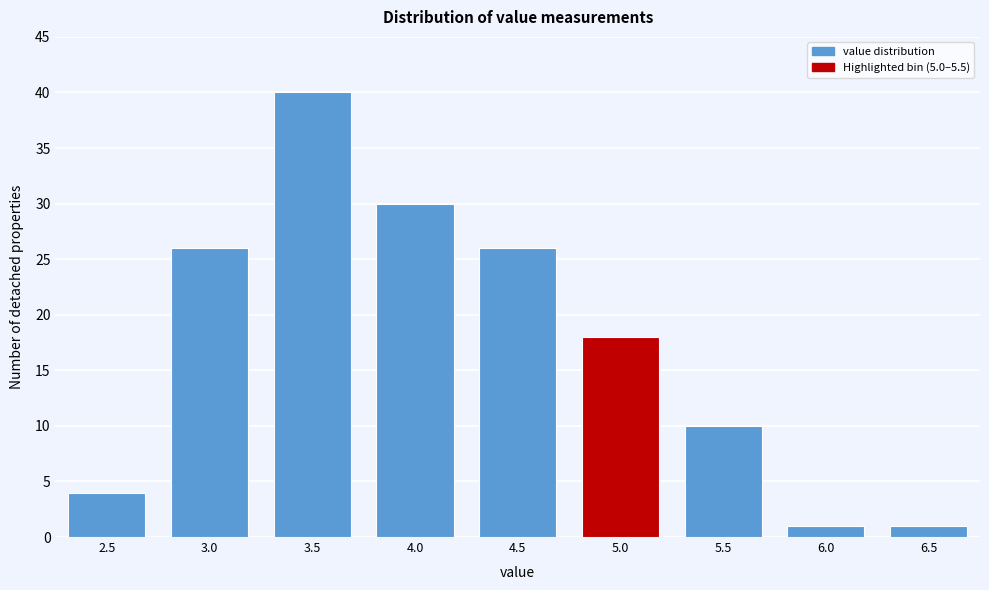

Reading right to left, extract all data points from this chart.

1	1	10	18	26	30	40	26	4